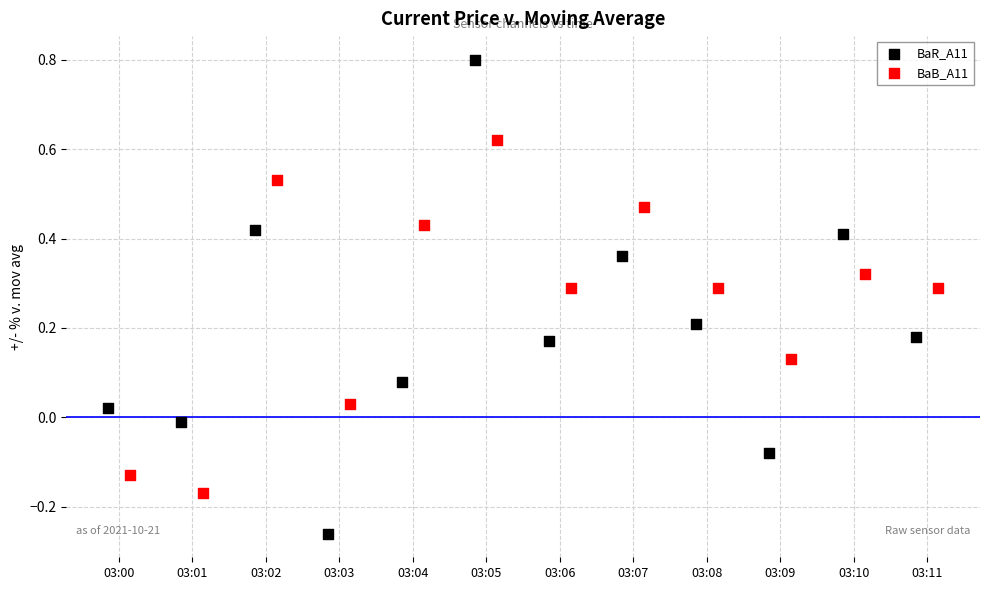

Which series has the largest Y range (max minus min)?

BaR_A11